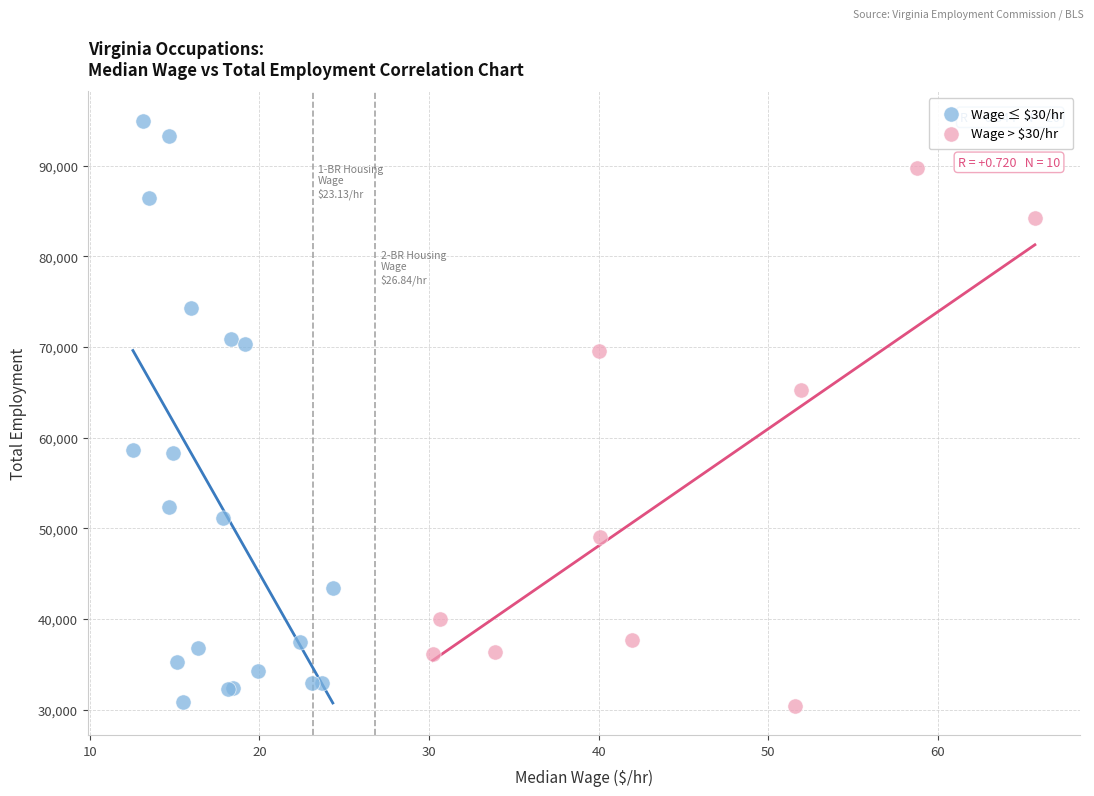

What are all the series names shown in the legend?

Wage ≤ $30/hr, Wage > $30/hr